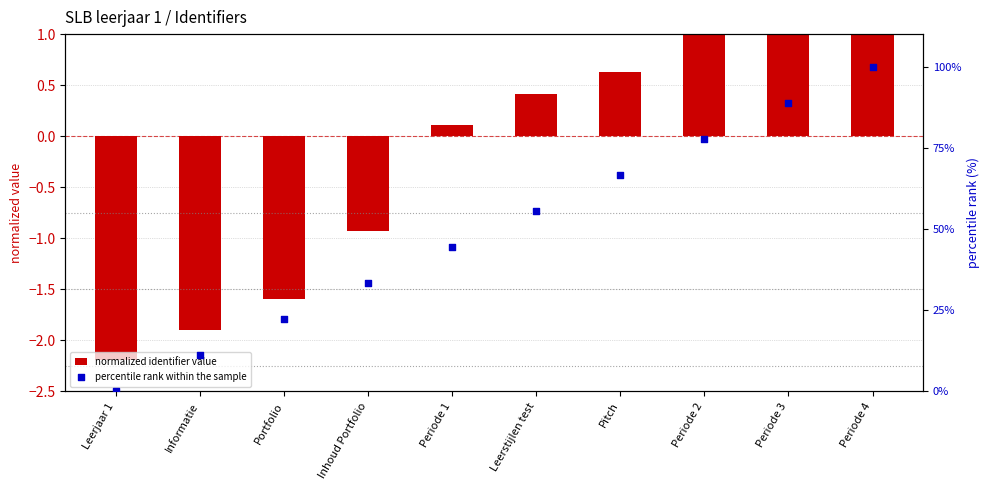

Which series has the largest Y range (max minus min)?

percentile rank within the sample